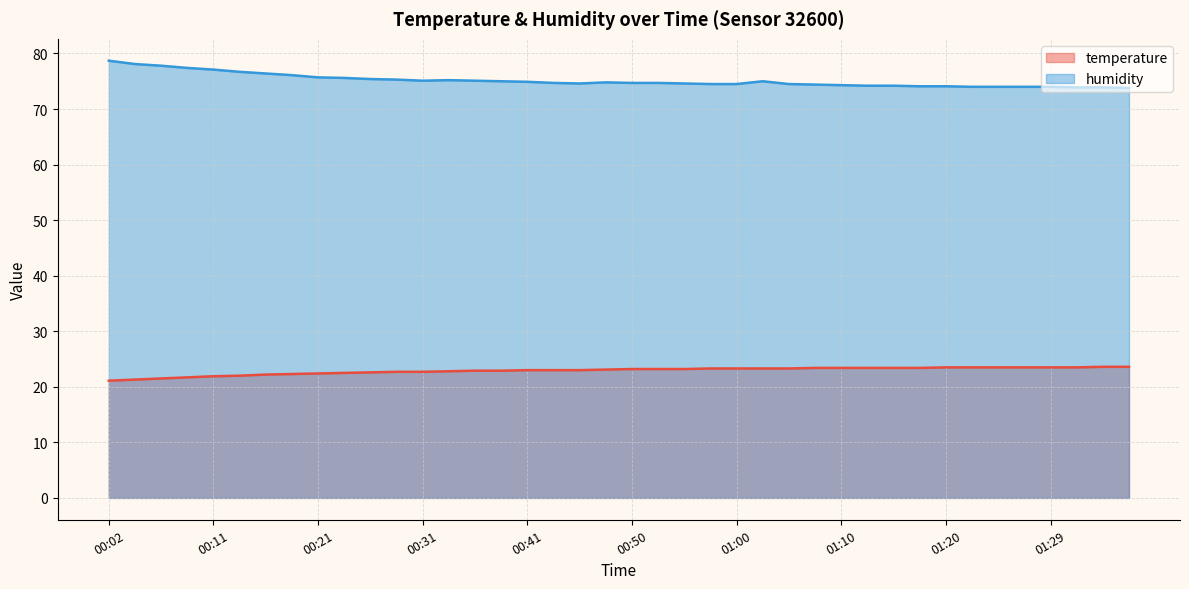

Which has a higher value, 01:29 or 01:17?

01:29